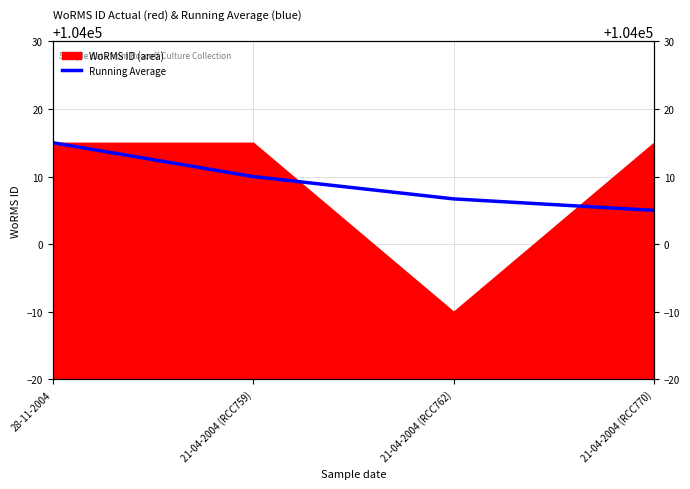

True or false: there are more than 2 points higher than both neighbors.

False